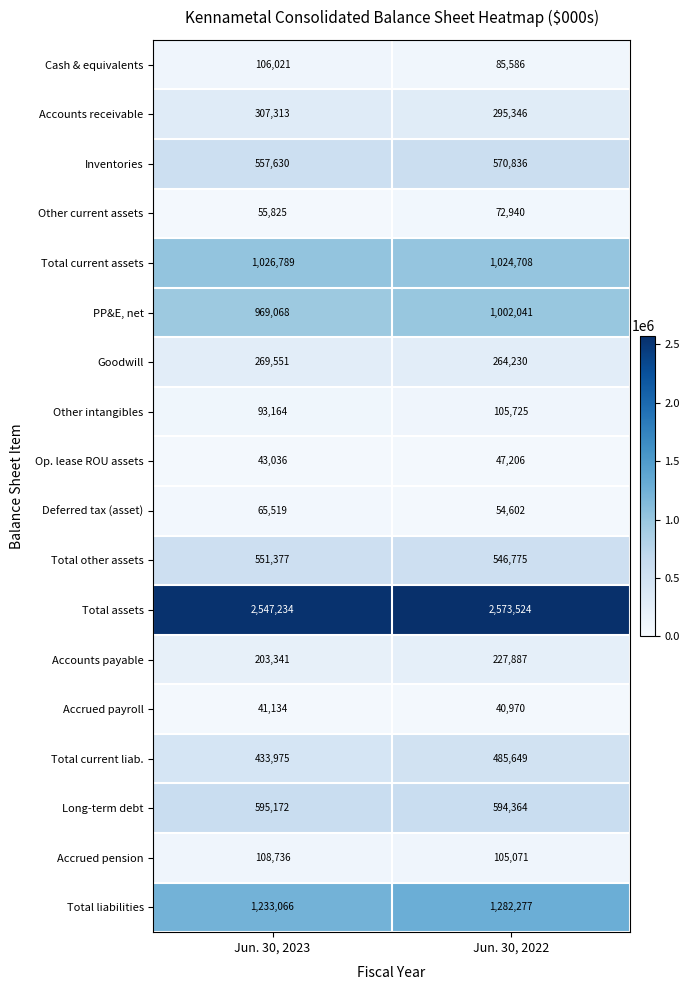

The value of Total current liab. at Jun. 30, 2023 is 433975. True or false?

True